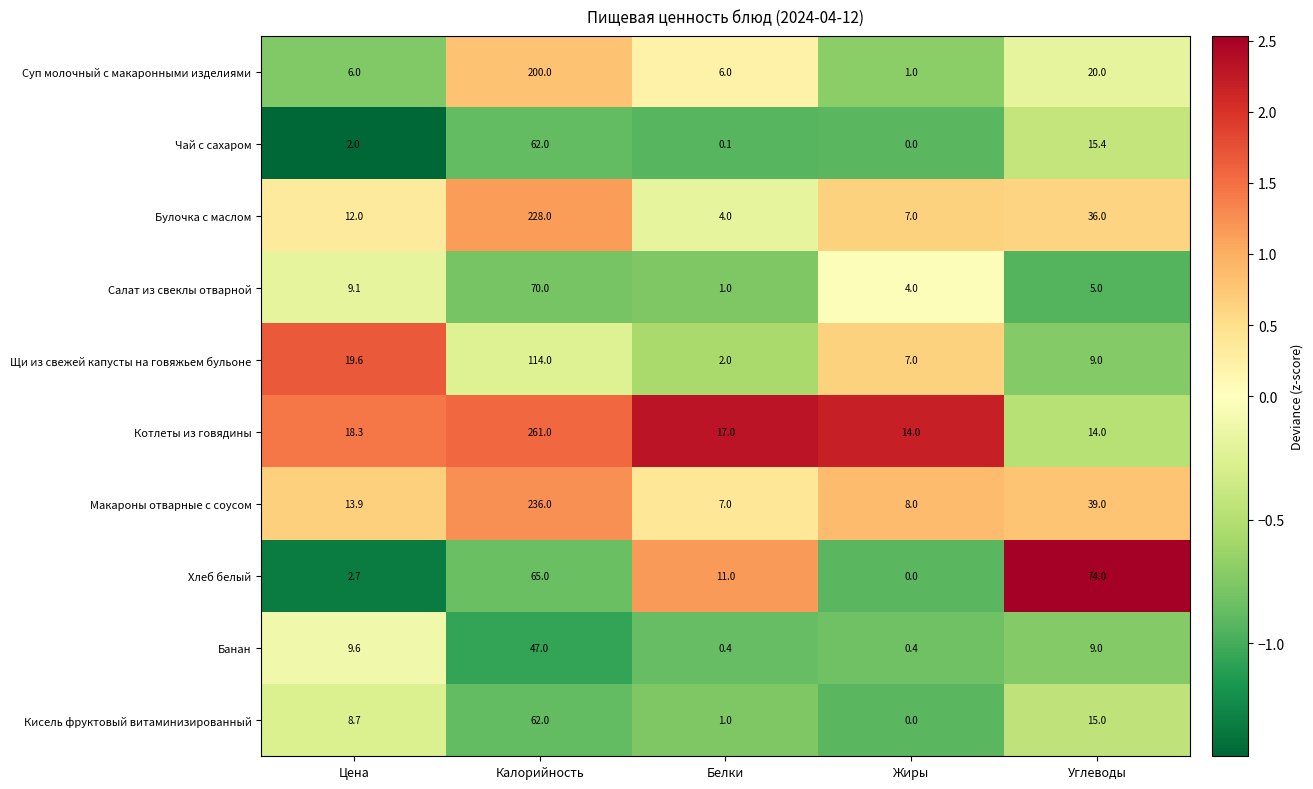

What is the greatest value displayed?

261.0